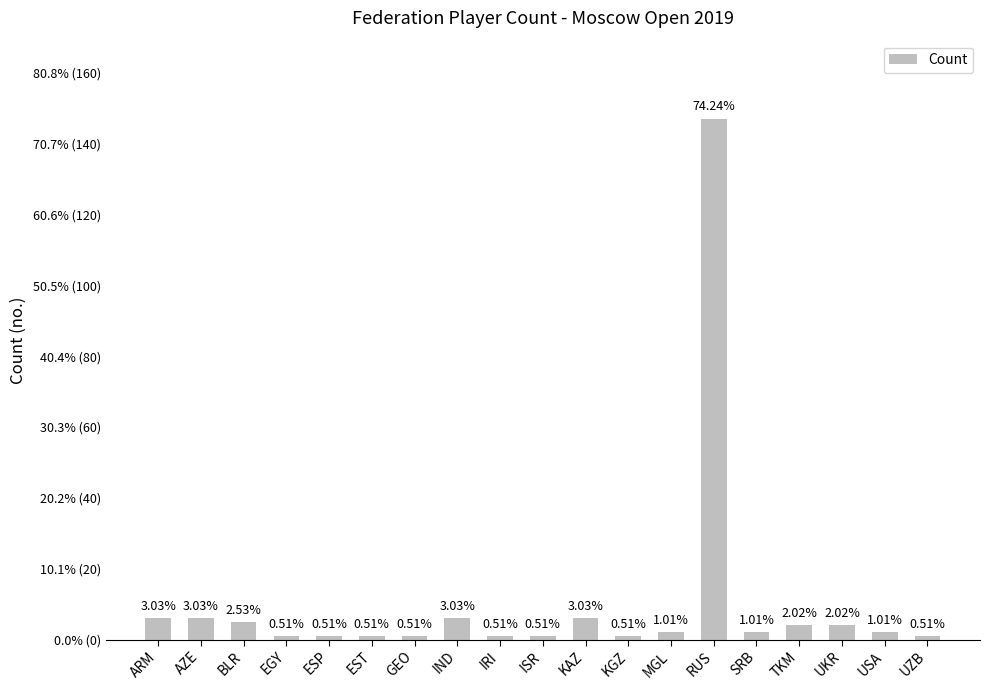

Does the chart contain any negative values?

No